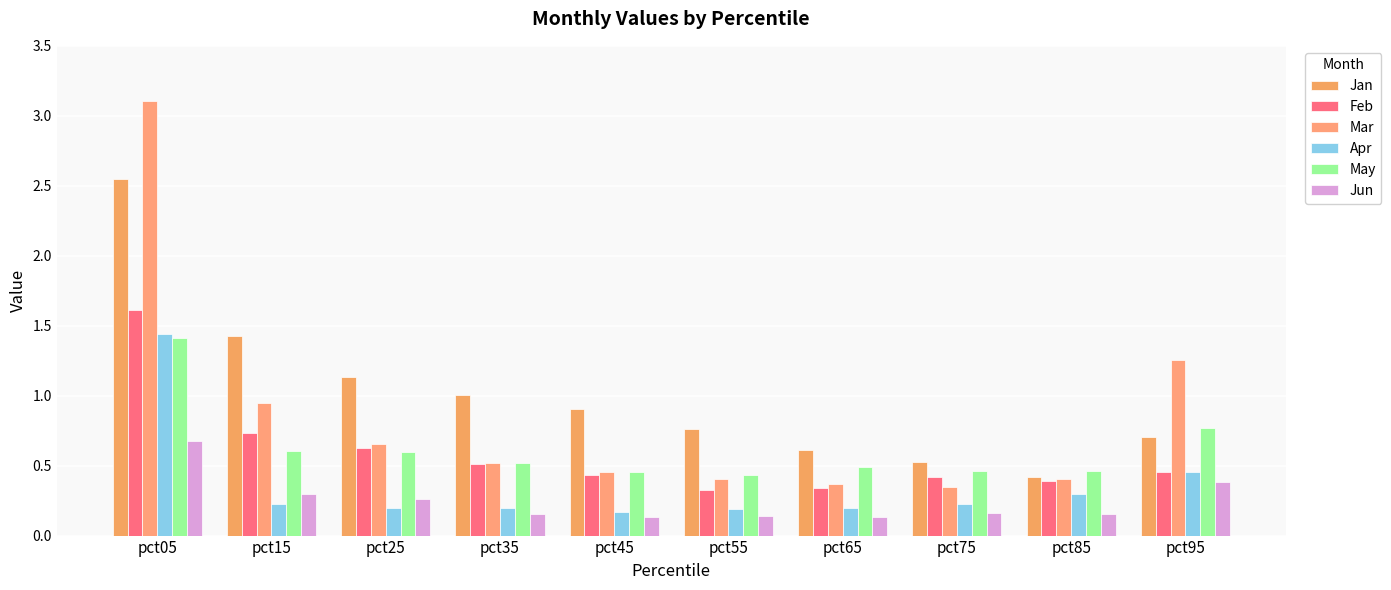

The Feb series shows 0.5 at pct35. True or false?

True